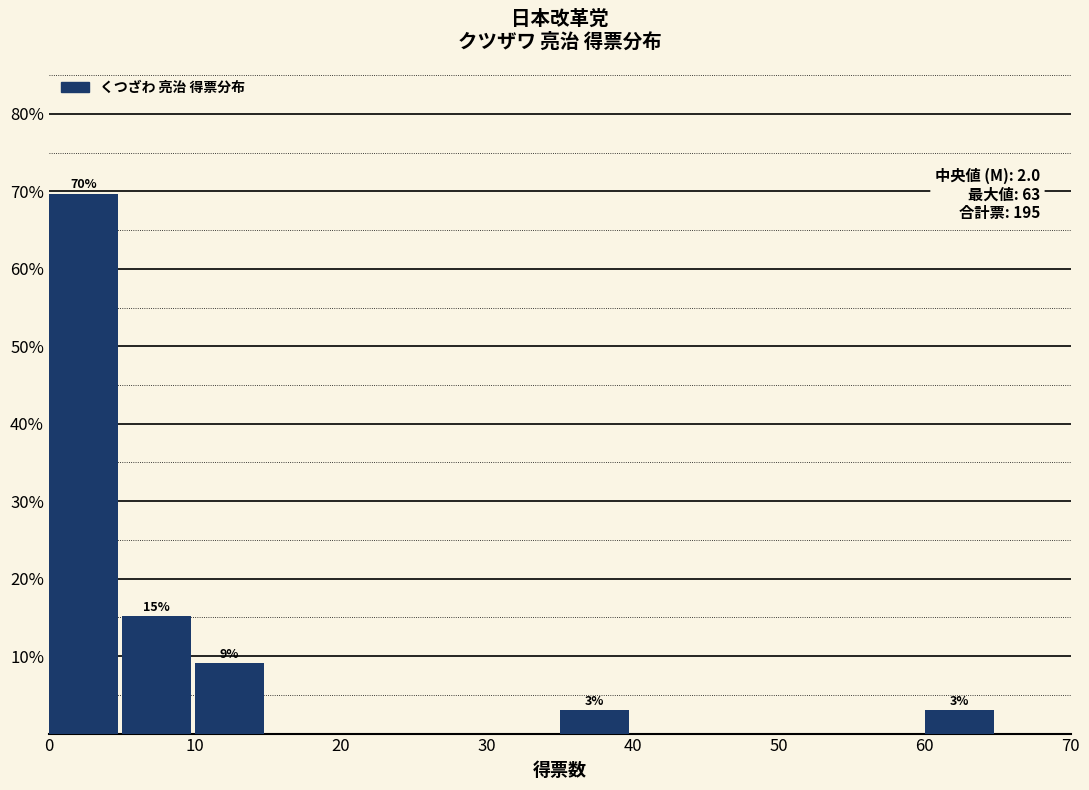

Over which range of the x-axis is the bar tallest?

0 to 5